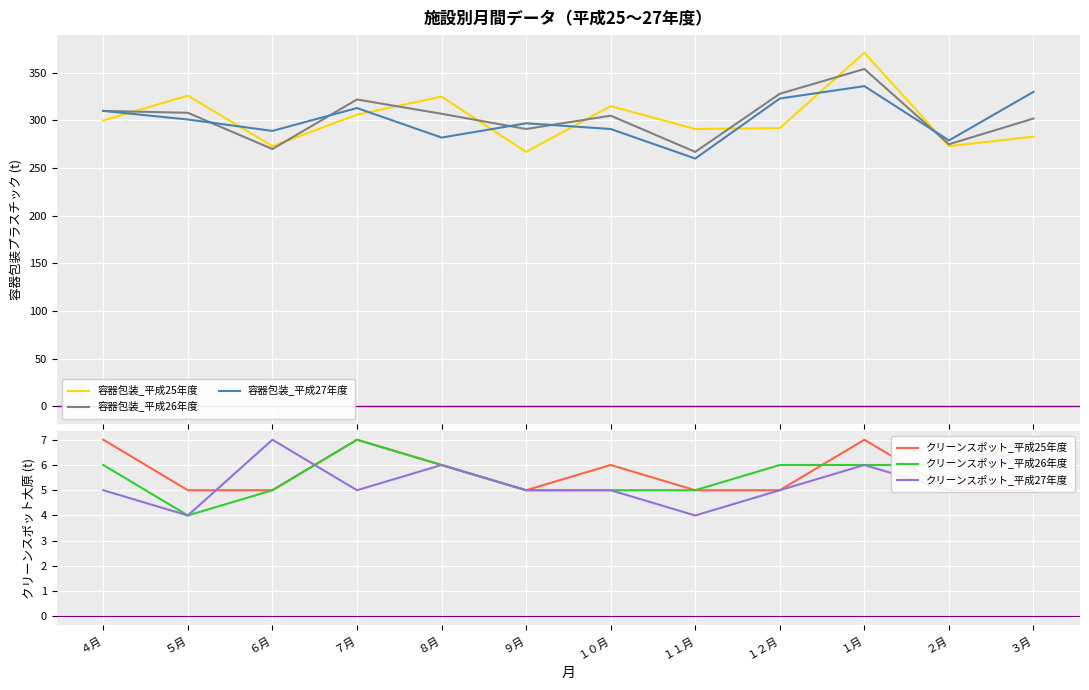

What is the average value of the 容器包装_平成27年度 series?

301